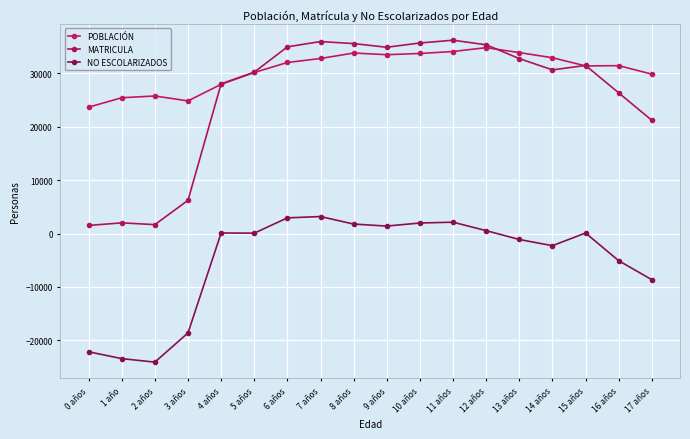

The POBLACIÓN series shows 32744 at 7 años. True or false?

True